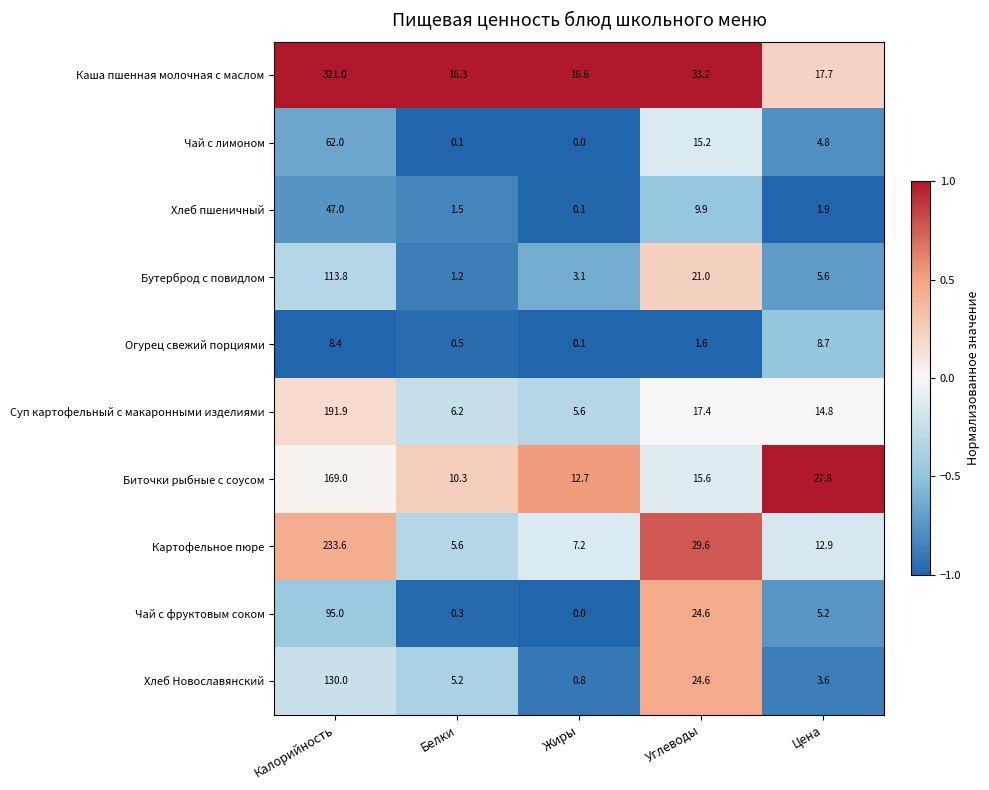

Where is Картофельное пюре nearest to the value 119?

Углеводы